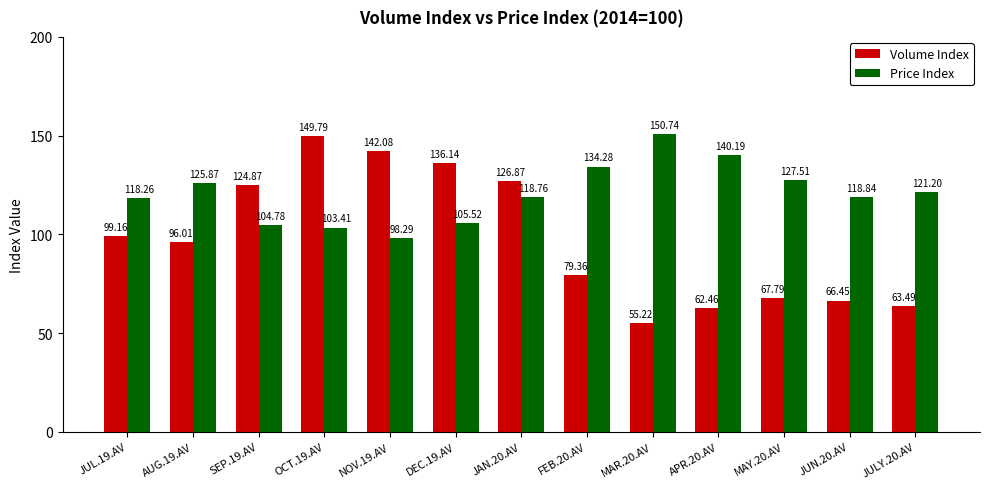

What is the highest value of the Volume Index series?

149.8